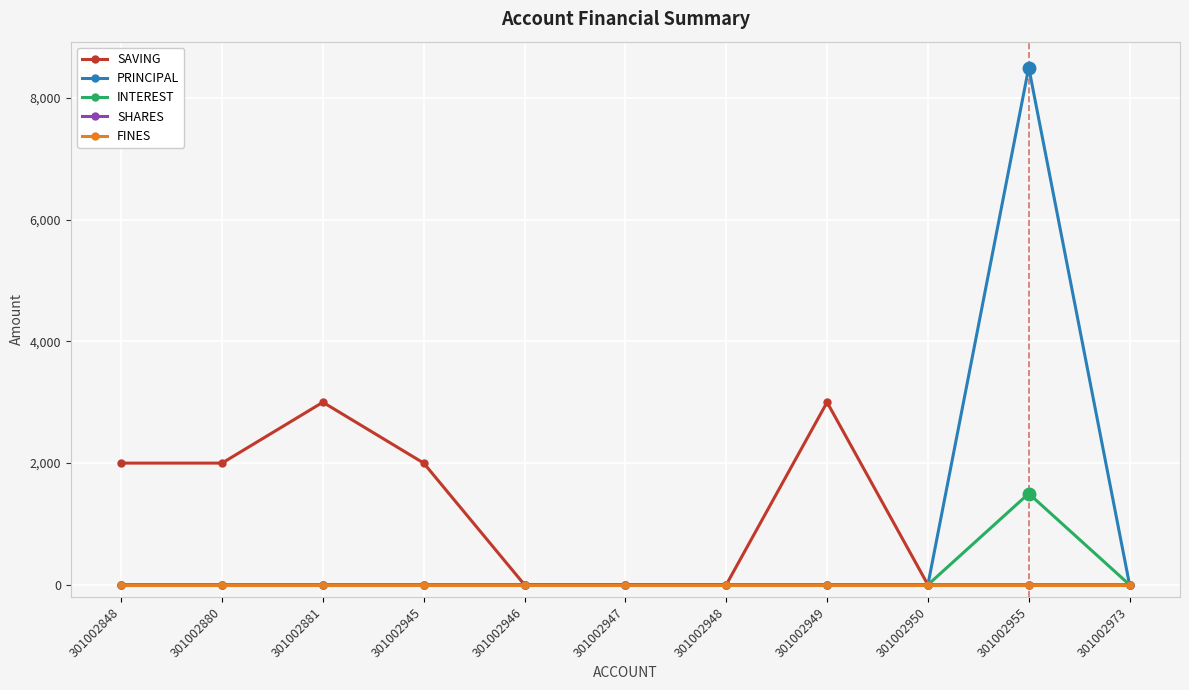

True or false: INTEREST and FINES intersect in this chart.

False